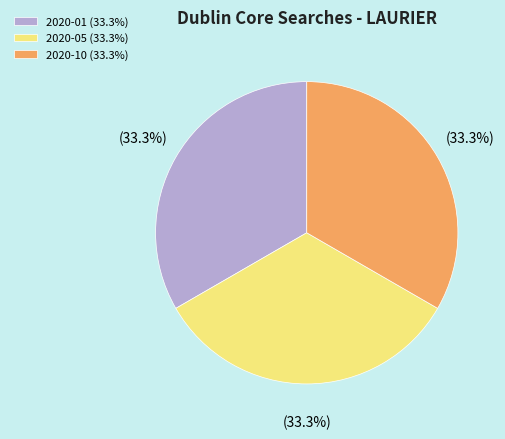

What is the ratio of the value at 2020-01 (33.3%) to the value at 2020-05 (33.3%)?

1.0